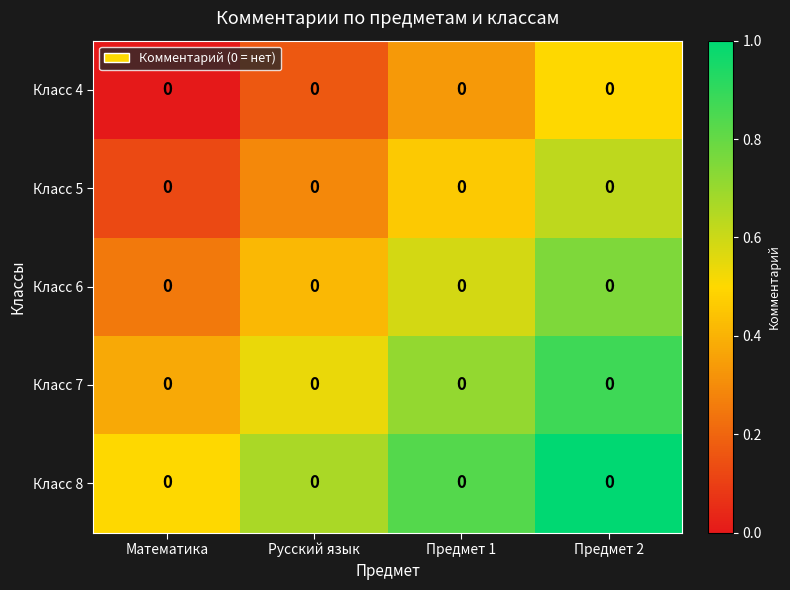

The Класс 7 series shows 1.3 at Предмет 2. True or false?

False